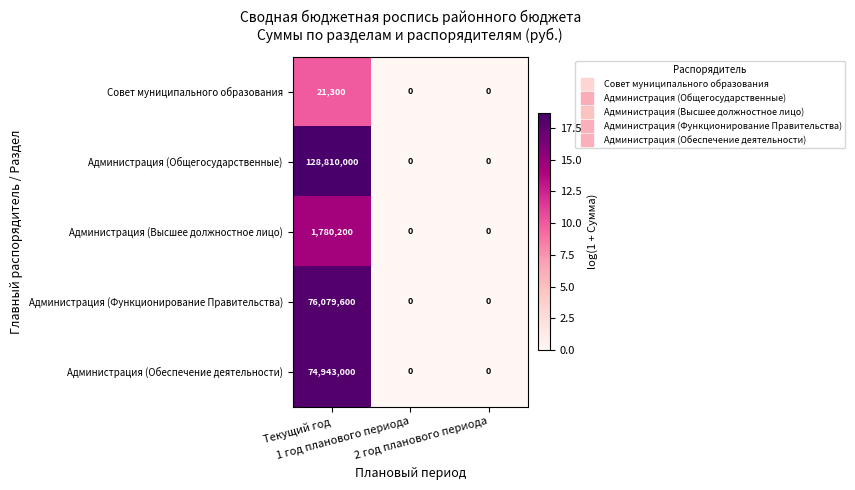

What is the difference between the maximum and minimum values in the Администрация (Высшее должностное лицо) series?

1780200